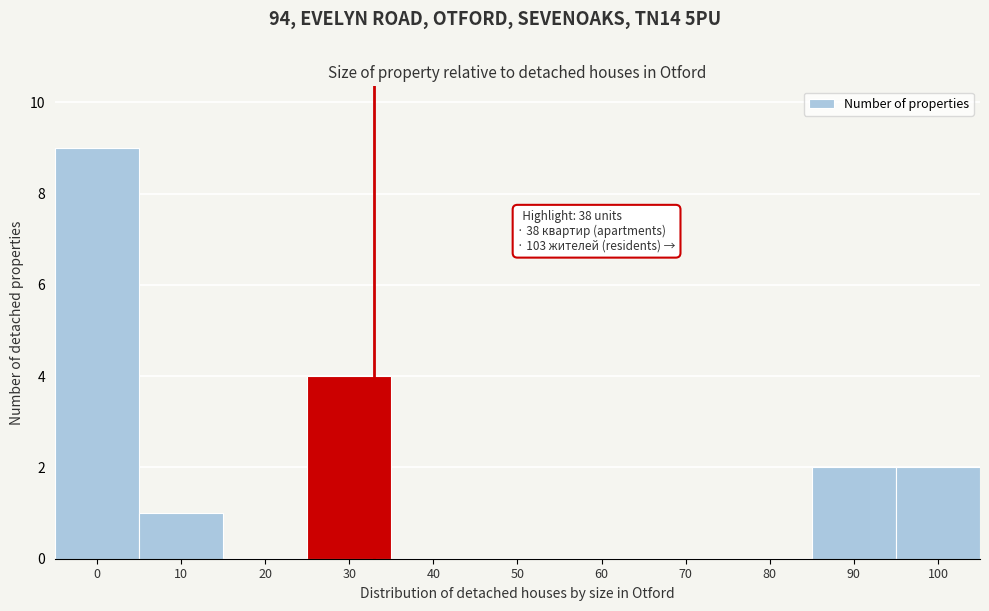

Reading left to right, list all the values displayed in this chart.

0=9	10=1	20=0	30=4	40=0	50=0	60=0	70=0	80=0	90=2	100=2